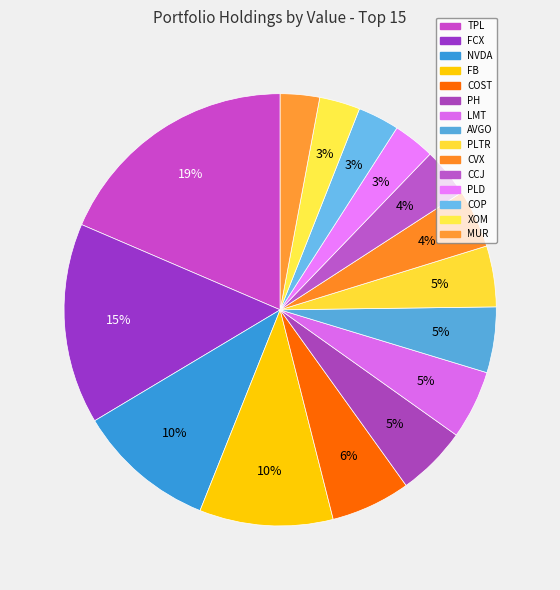

Which category has the smallest portion of the pie?

MUR